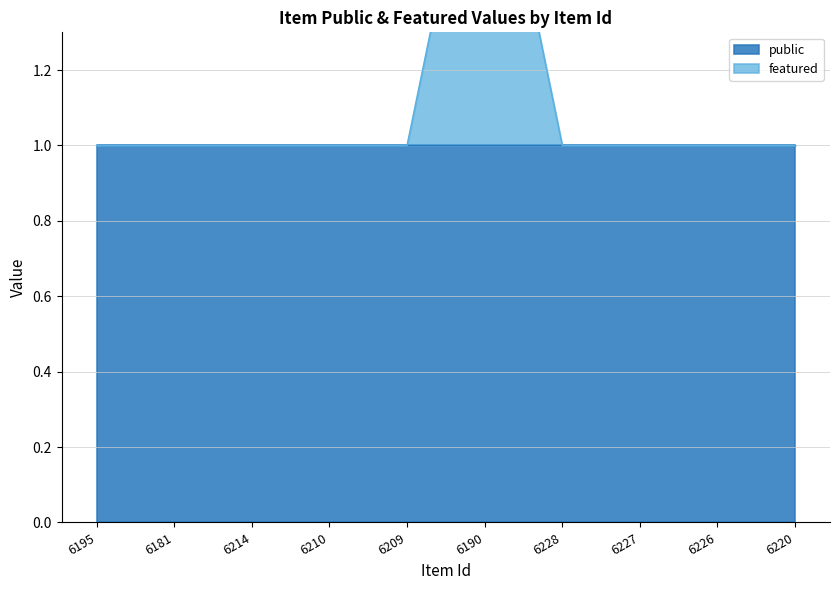

Is it true that the value at 6190 is 2?

True